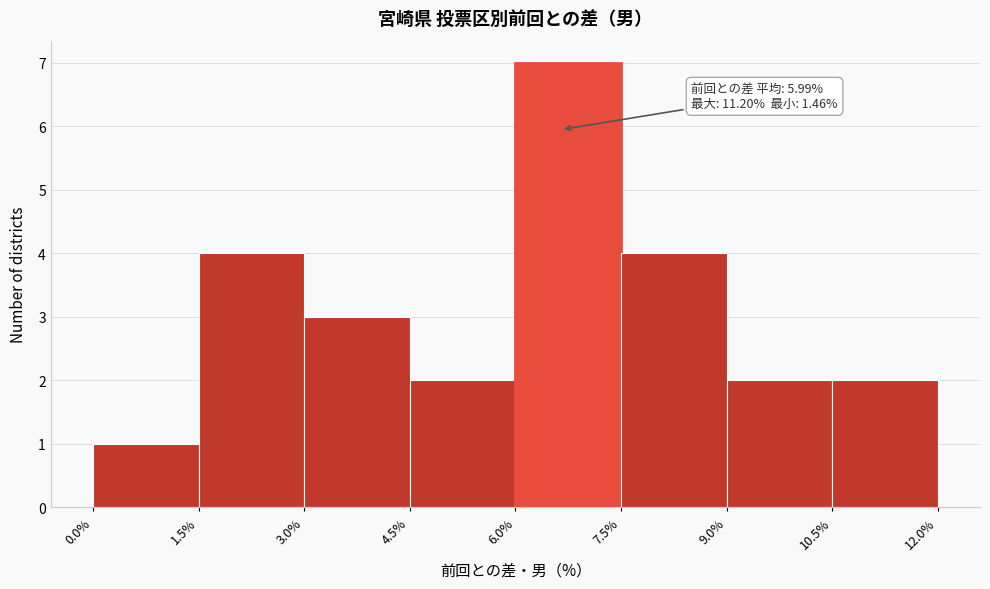

Which range on the x-axis has the tallest bar?

6.0% to 7.5%